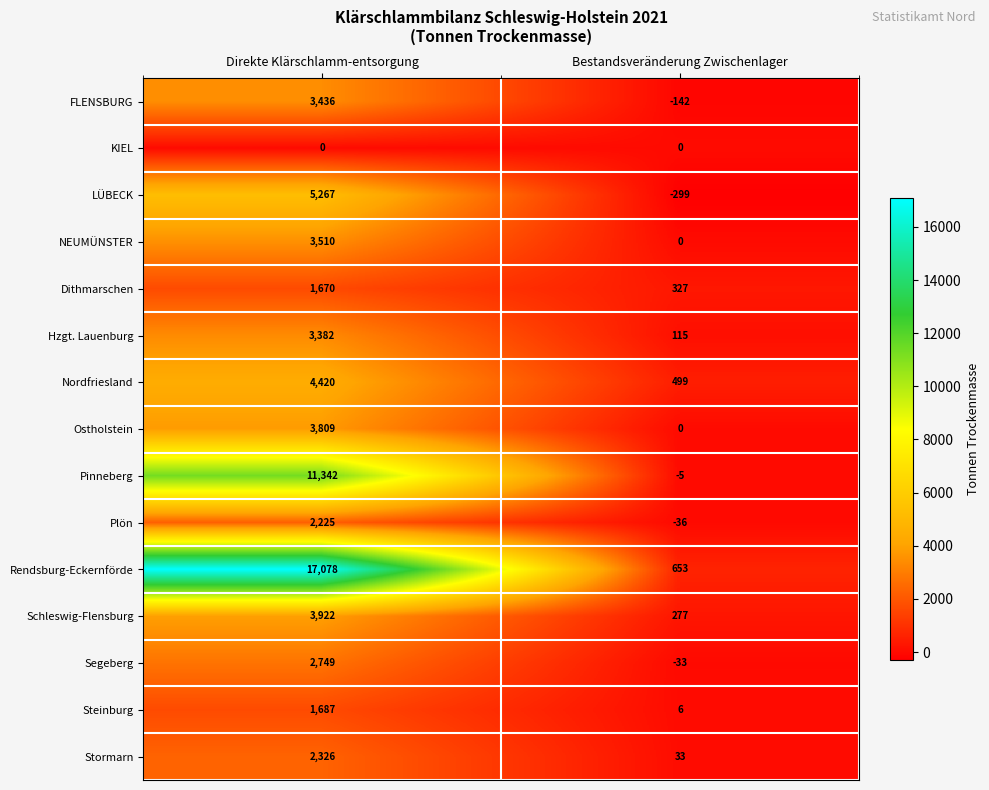

What is the approximate value of Segeberg at Bestandsveränderung Zwischenlager?

-33